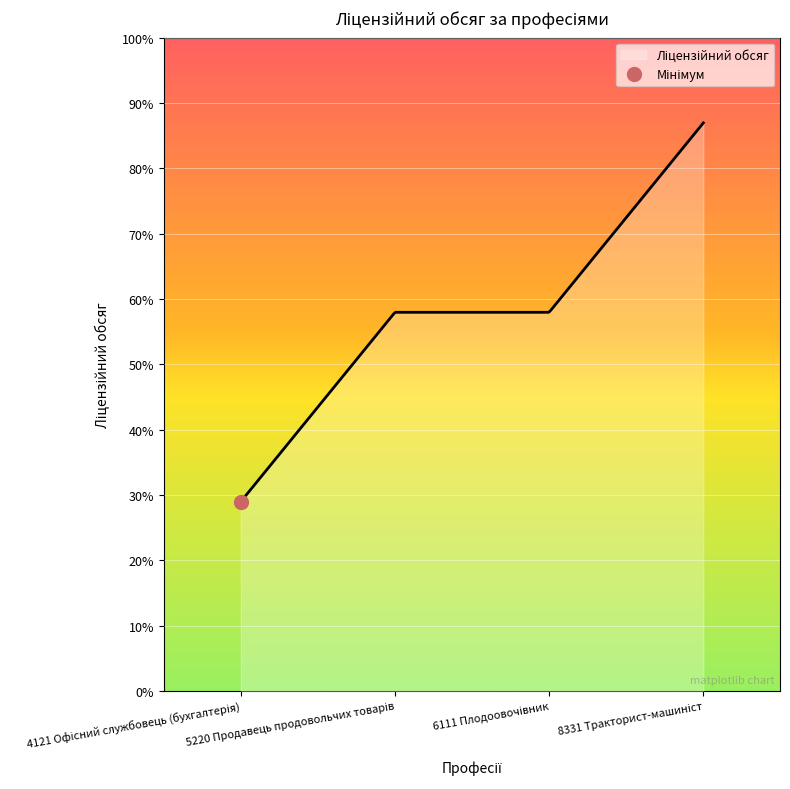

What is the label of the 4th point from the left?

8331 Тракторист-машиніст